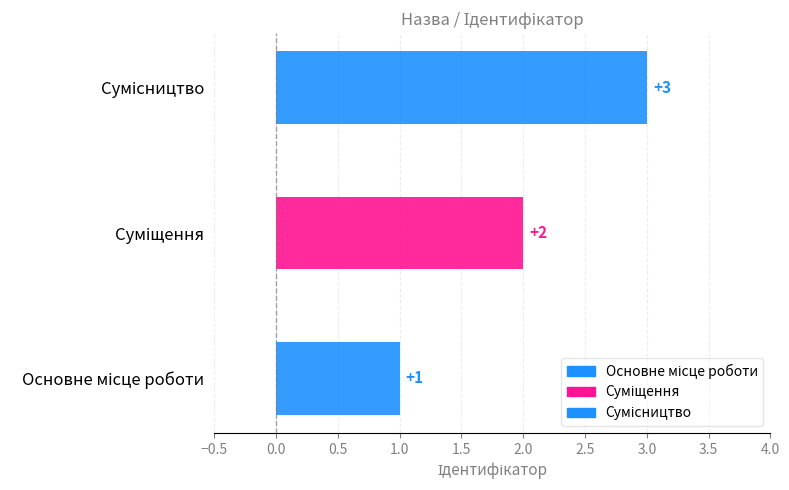

Rank the categories by value from highest to lowest.

Сумісництво, Суміщення, Основне місце роботи